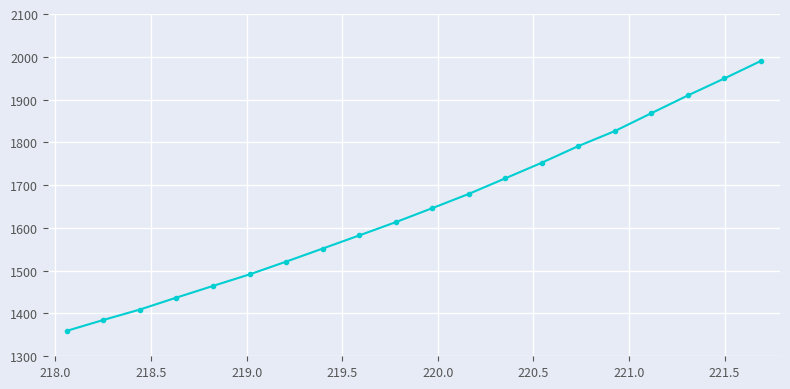

Count the number of values greater than 1646.

10